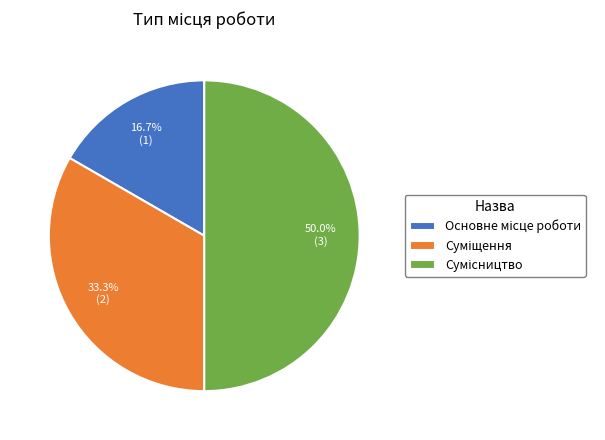

How many slices are in this pie chart?

3